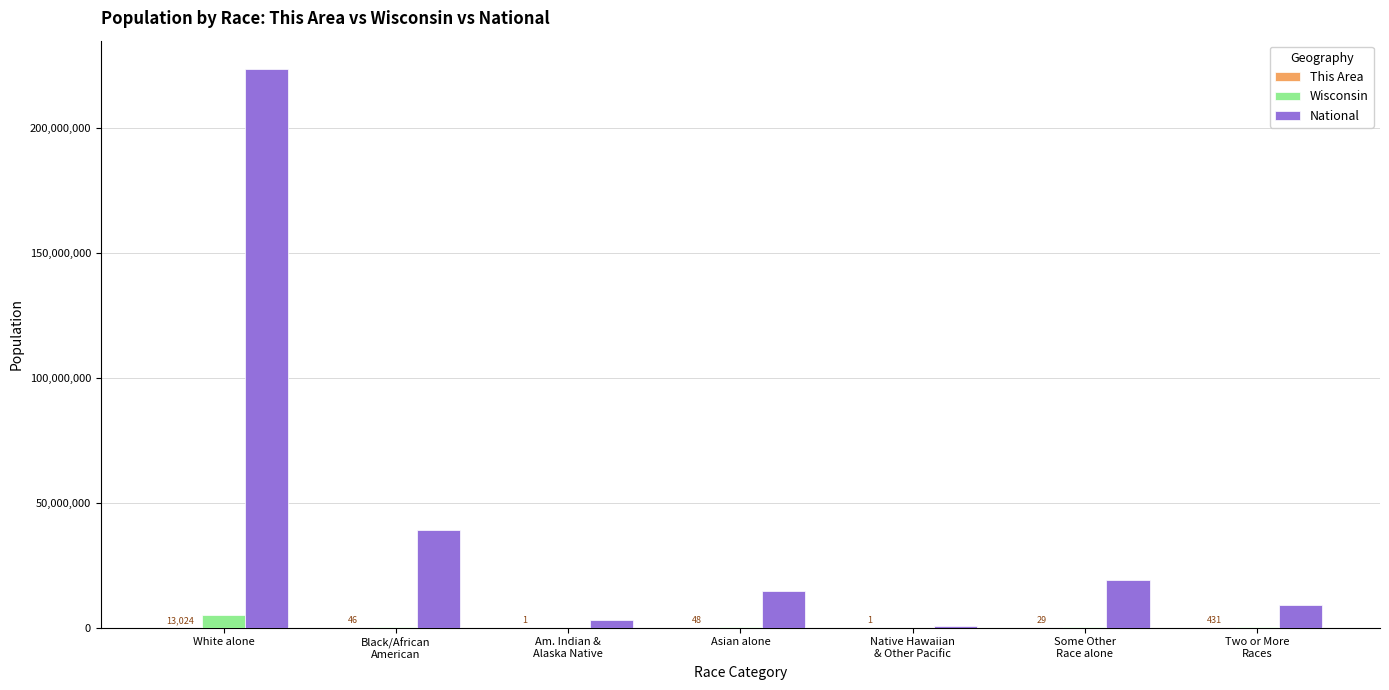

What is the greatest value displayed?

223553265